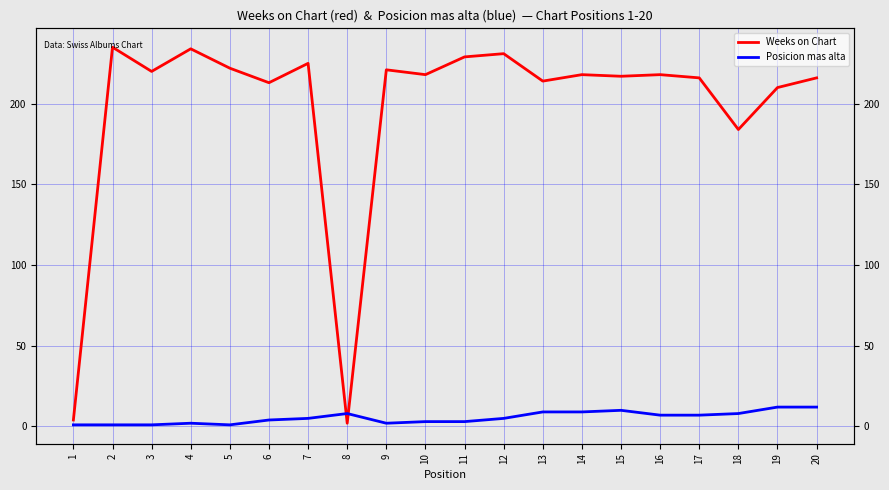

Is the value of Weeks on Chart at 8 greater than the value of Posicion mas alta at 8?

No